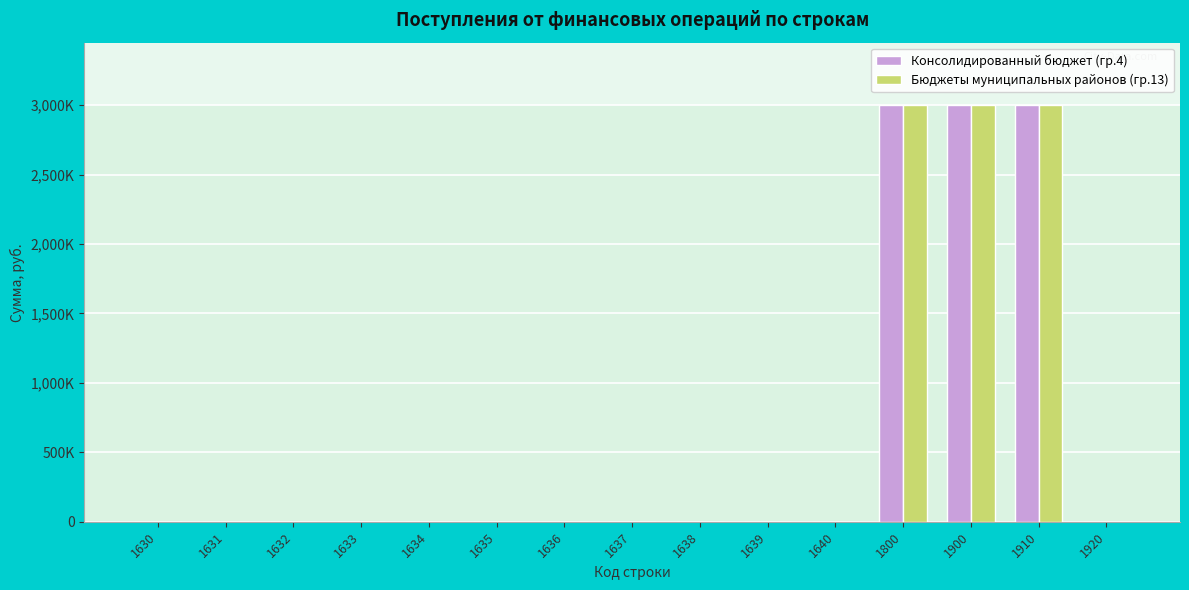

True or false: Бюджеты муниципальных районов (гр.13) has a value of 0 at 1920.

True